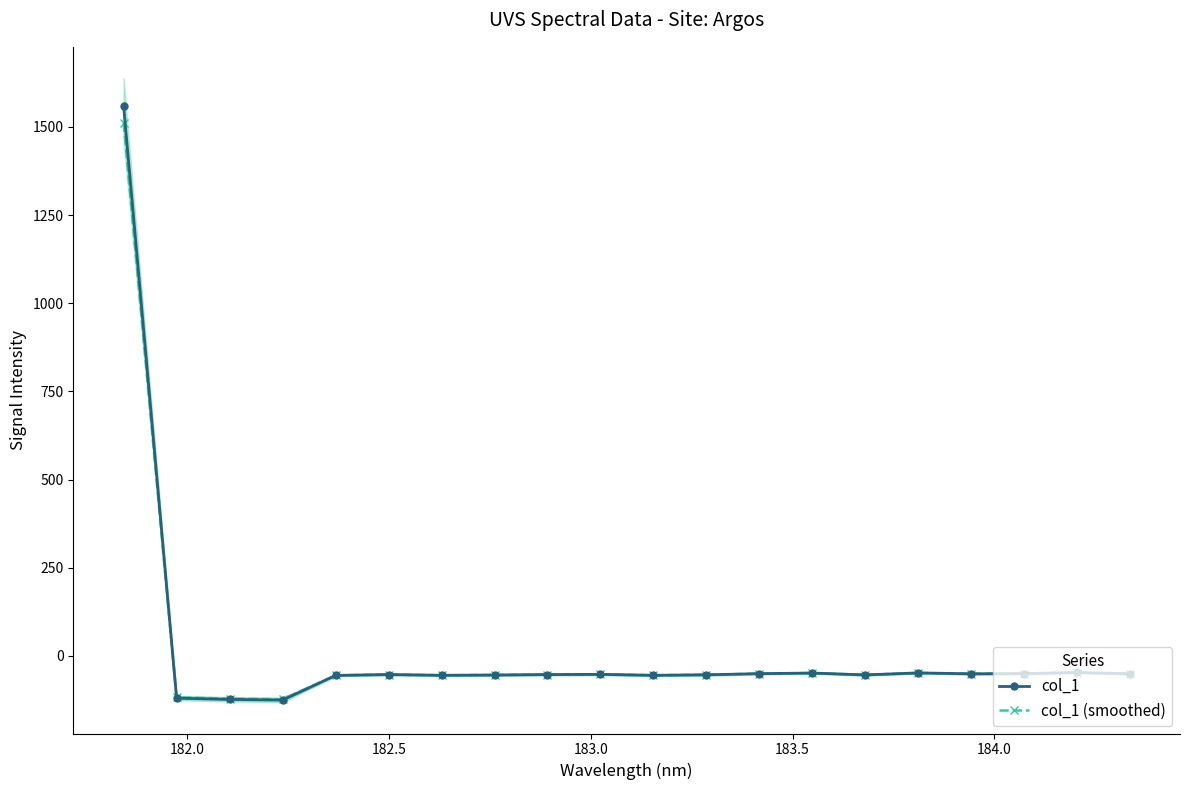

Which series has the largest total across all categories?

col_1